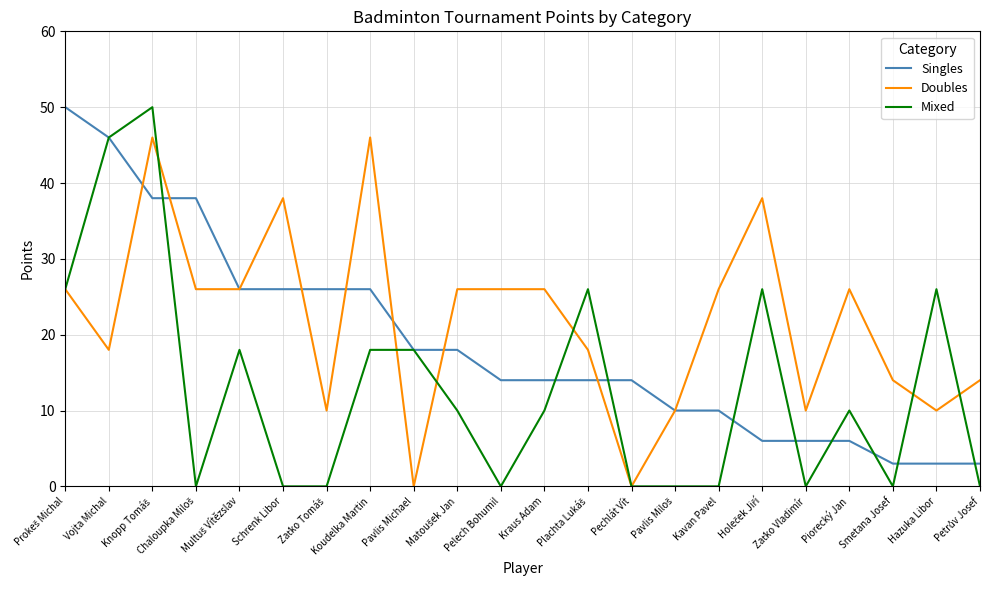

What position from the right is Schrenk Libor?

17